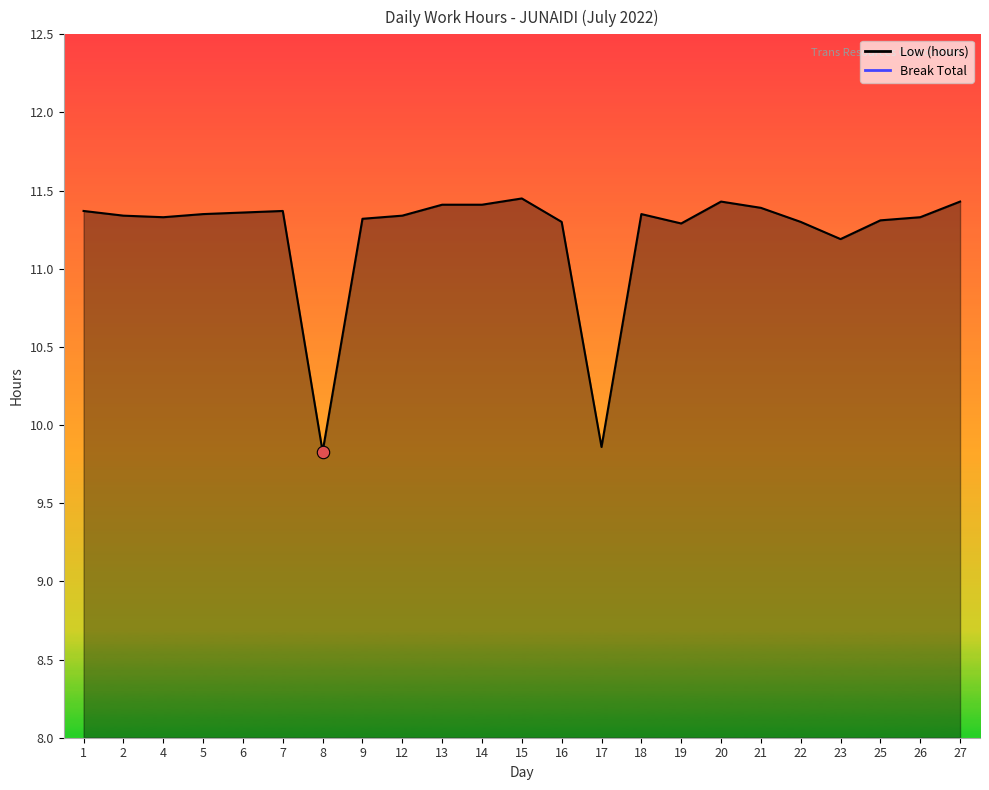

What is the change in value from 17 to 23?

+1.3